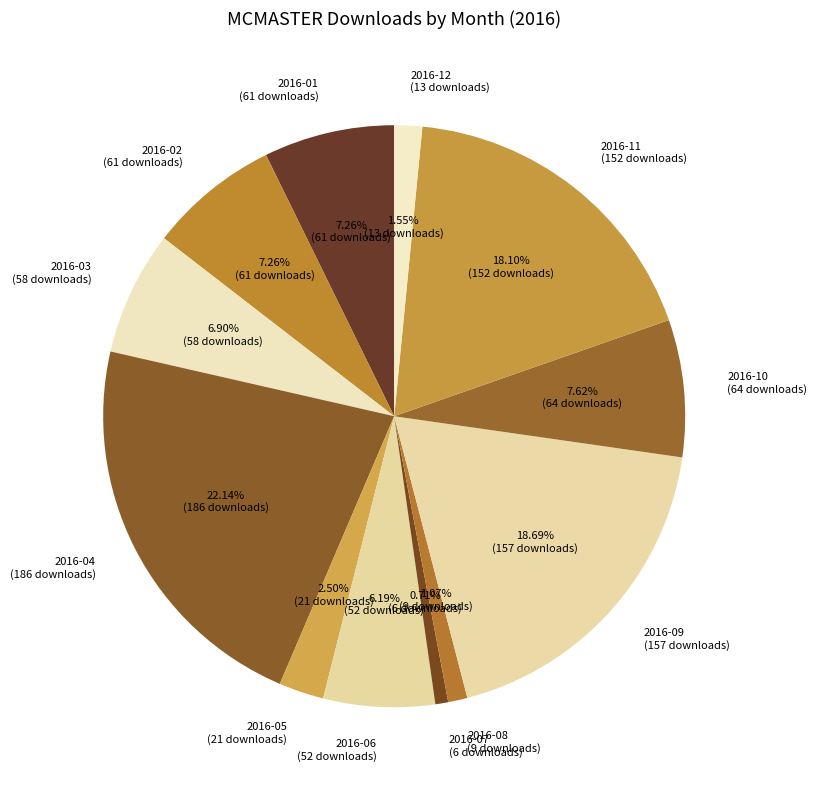

Is the sum of 2016-06 and 2016-10 greater than half?

No